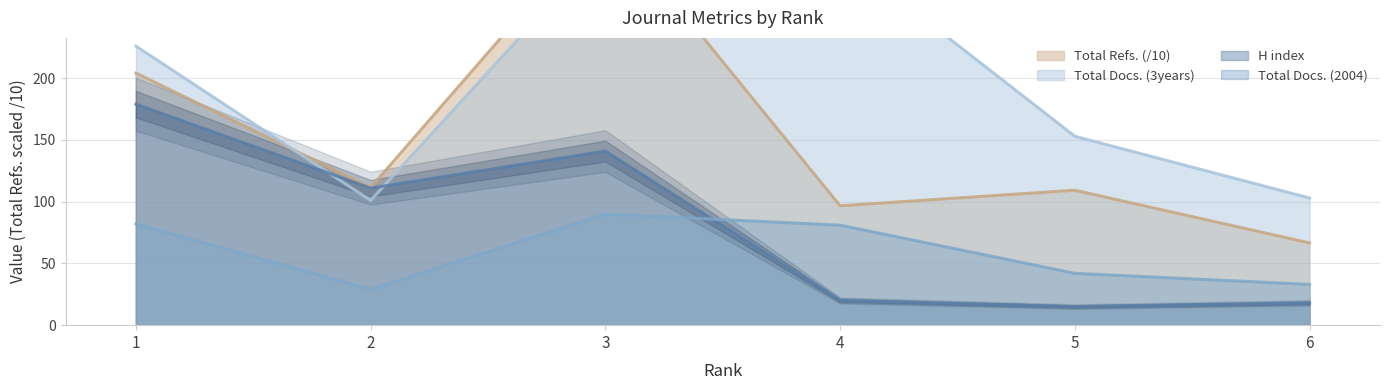

Read the Total Docs. (3years) value at 6.

103.0